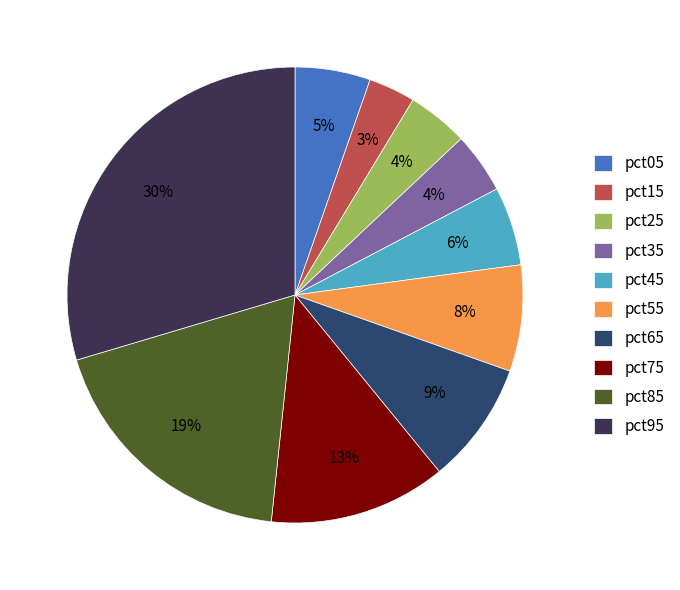

Combined, do pct05 and pct65 account for over 50%?

No